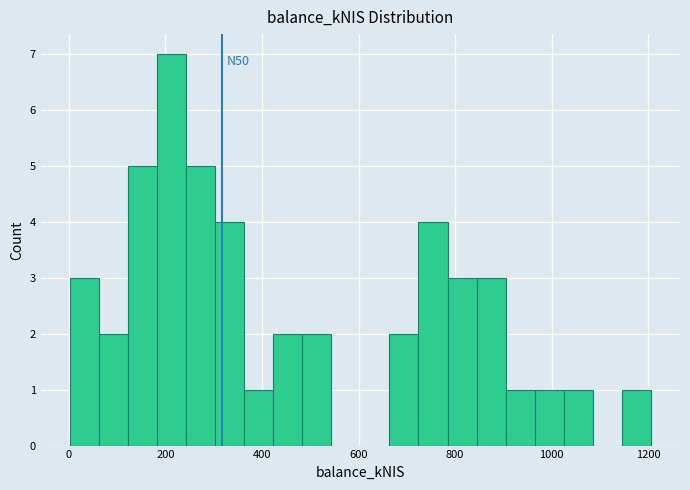

Read against the x-axis, roughly where is the centre of the tallest bar?

220